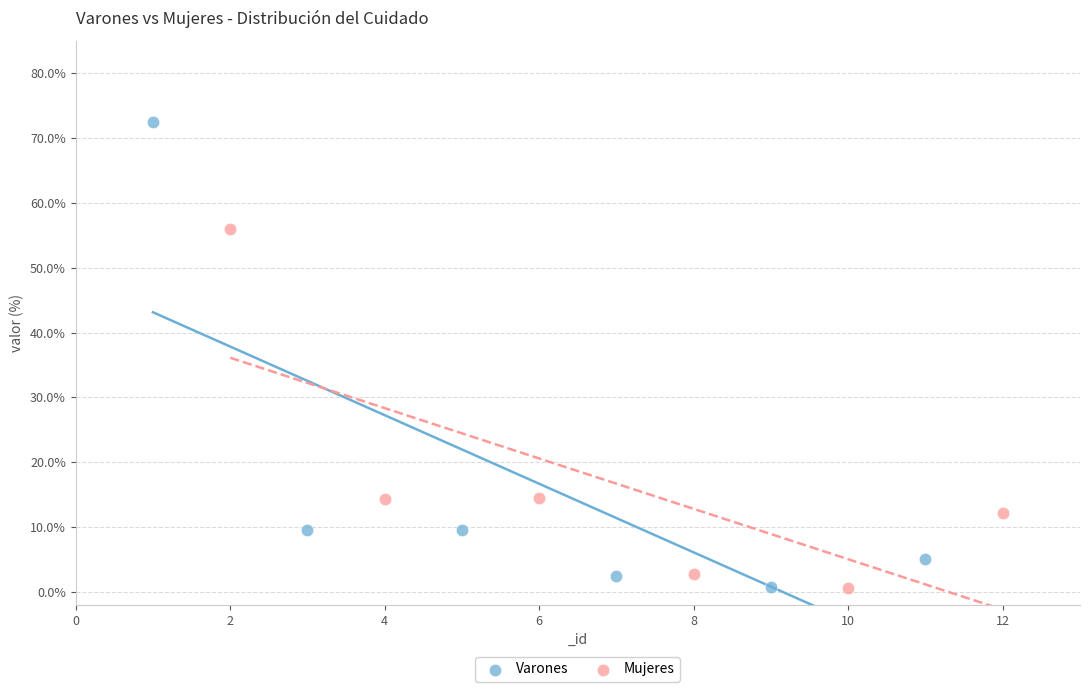

Which series has the largest Y range (max minus min)?

Varones